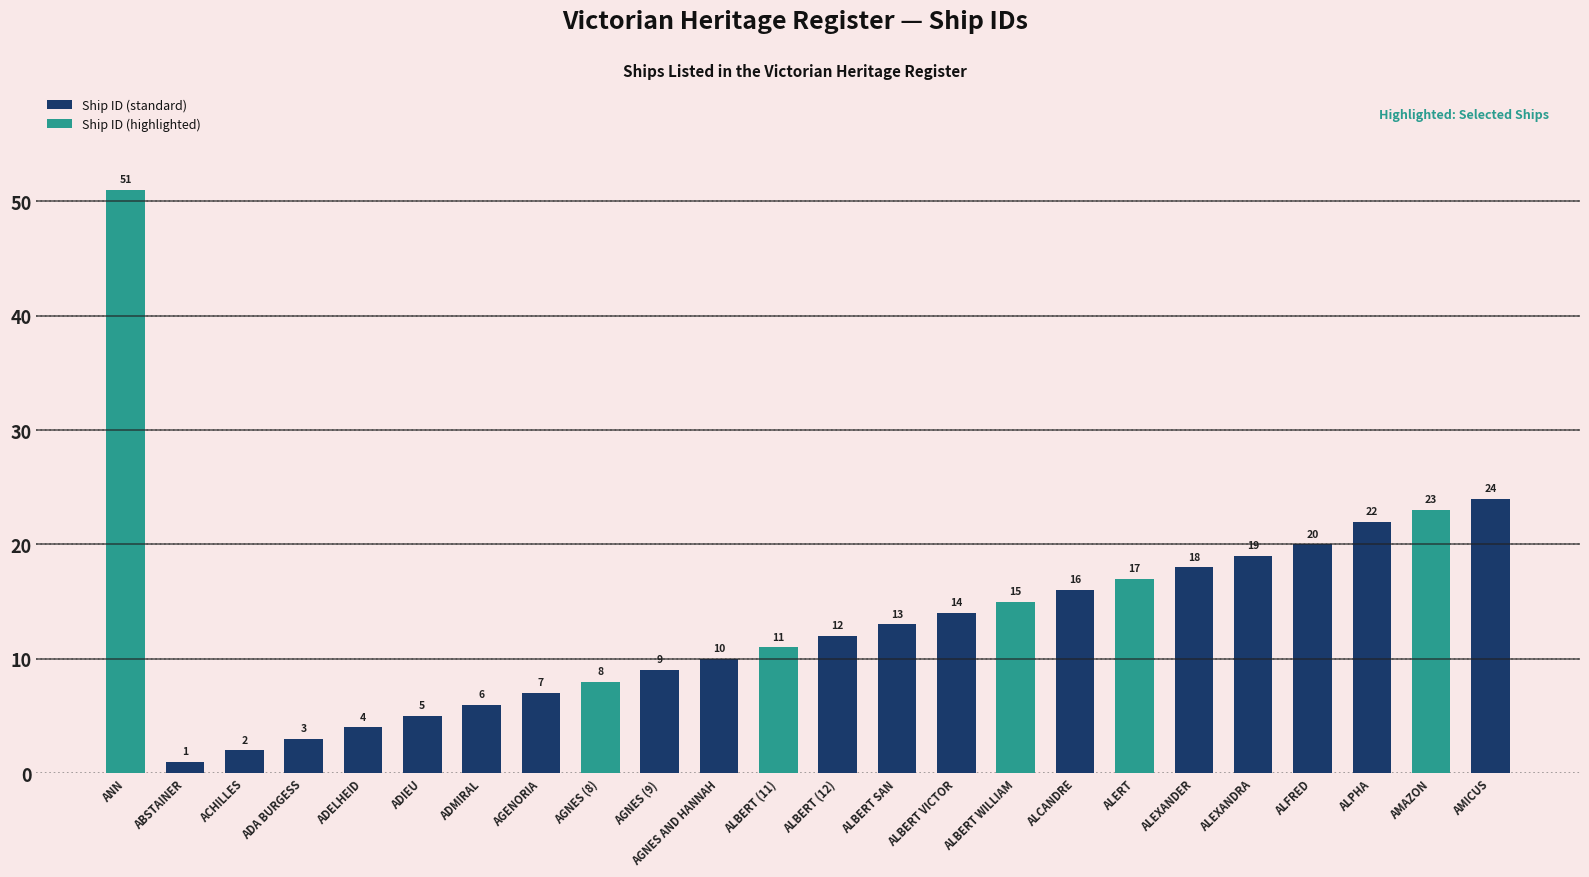

Reading left to right, extract all data points from this chart.

ANN=51	ABSTAINER=1	ACHILLES=2	ADA BURGESS=3	ADELHEID=4	ADIEU=5	ADMIRAL=6	AGENORIA=7	AGNES (8)=8	AGNES (9)=9	AGNES AND HANNAH=10	ALBERT (11)=11	ALBERT (12)=12	ALBERT SAN=13	ALBERT VICTOR=14	ALBERT WILLIAM=15	ALCANDRE=16	ALERT=17	ALEXANDER=18	ALEXANDRA=19	ALFRED=20	ALPHA=22	AMAZON=23	AMICUS=24